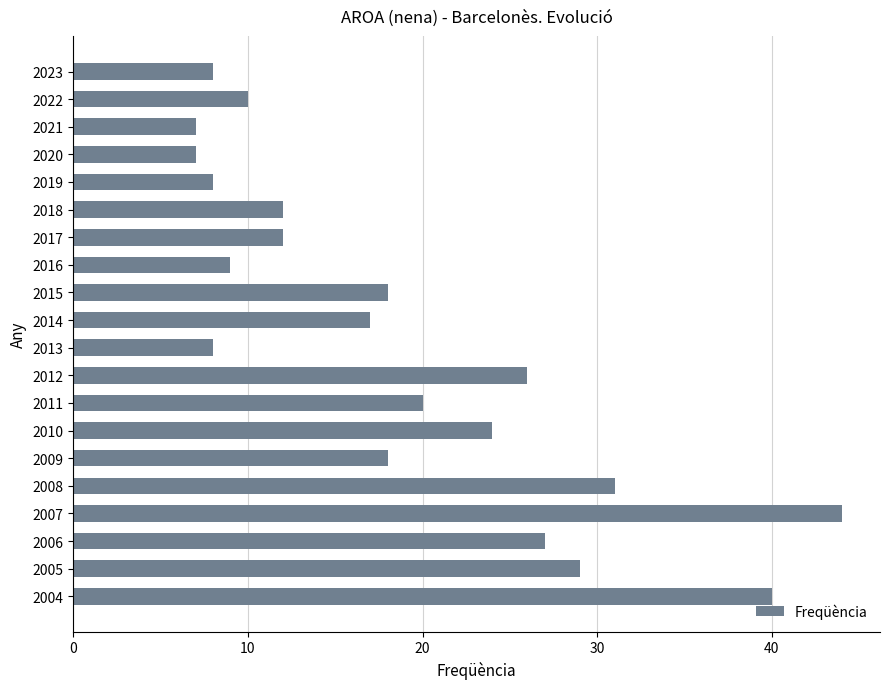

What is the greatest value displayed?

44